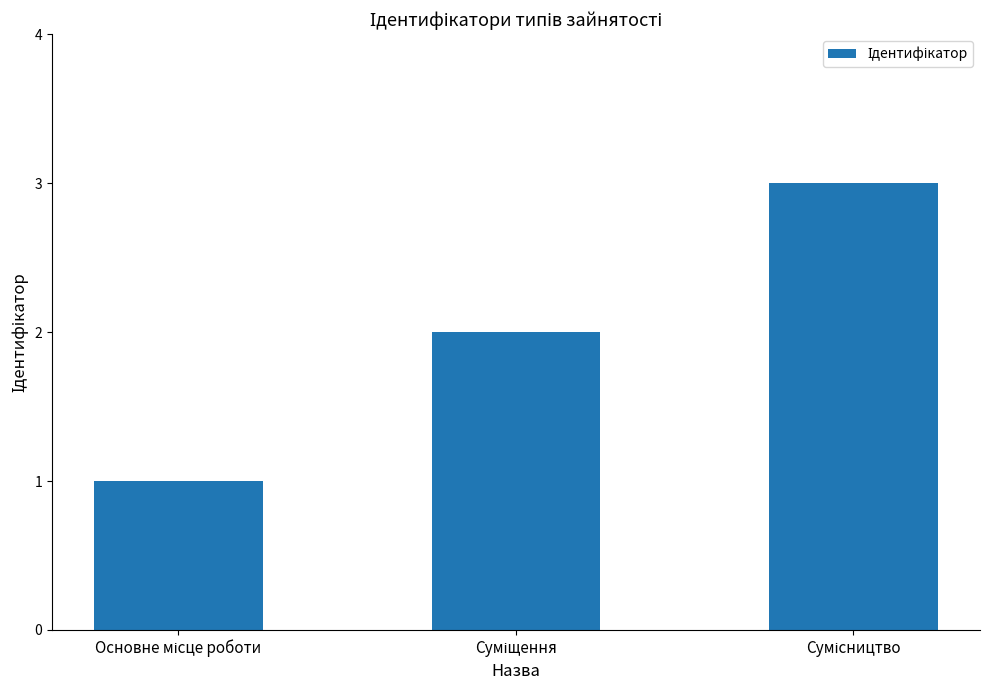

What is the maximum value shown in the chart?

3